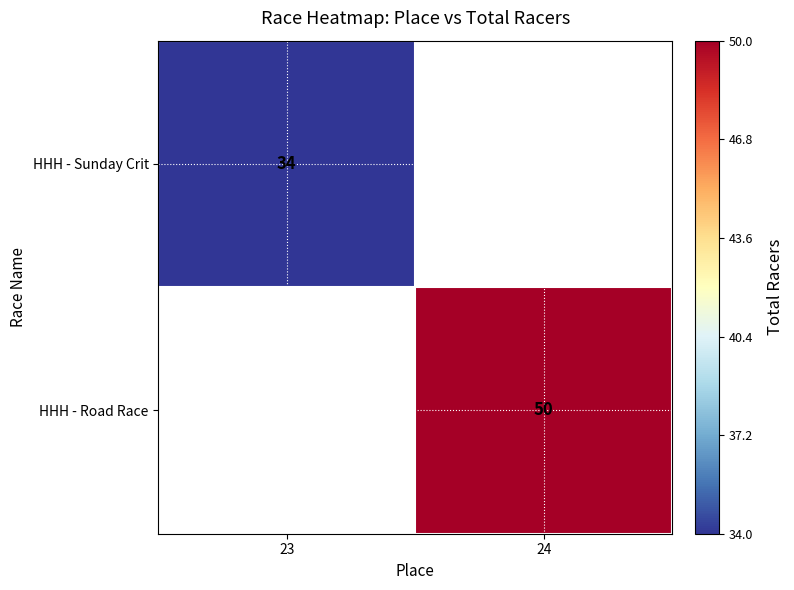

The value of HHH - Road Race at 24 is 19. True or false?

False